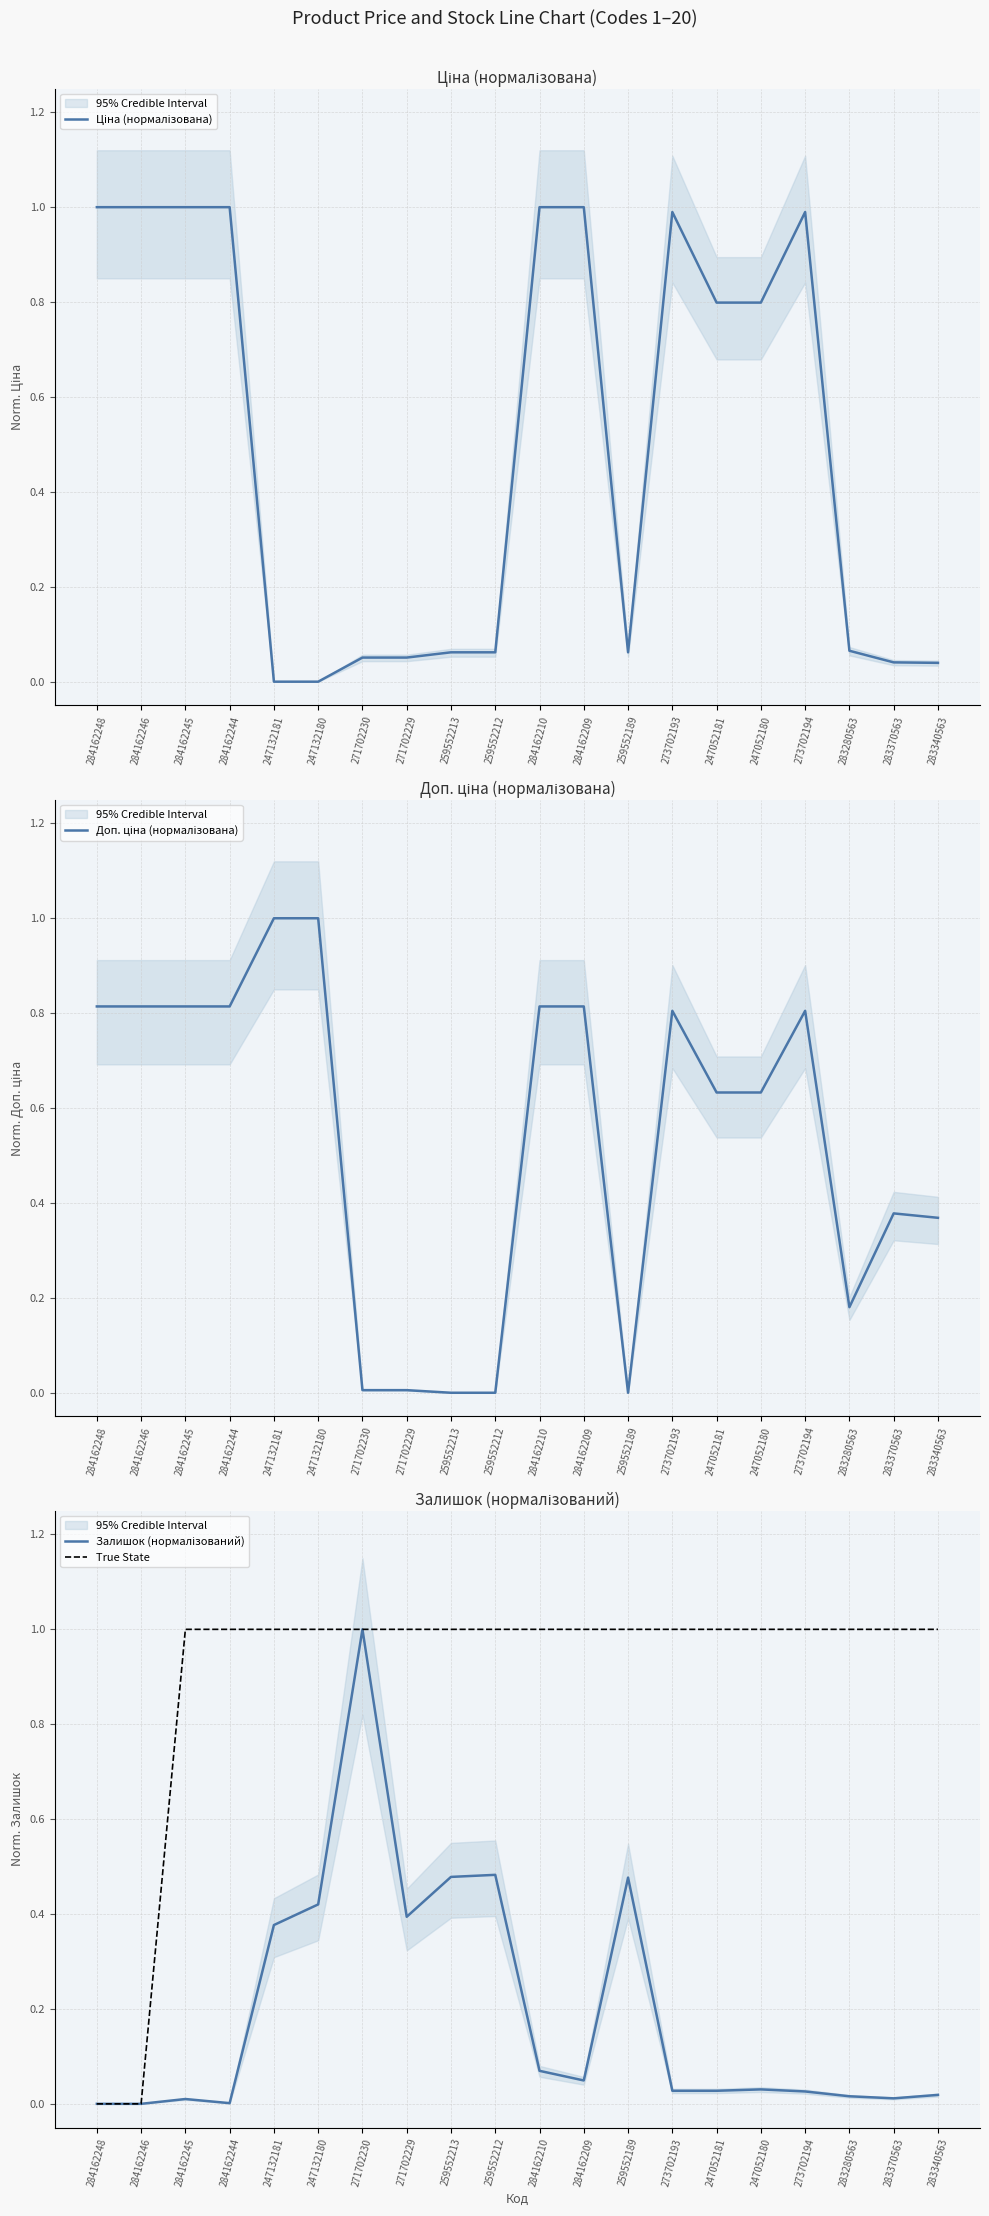

True or false: True State and Доп. ціна (нормалізована) cross at least once.

True